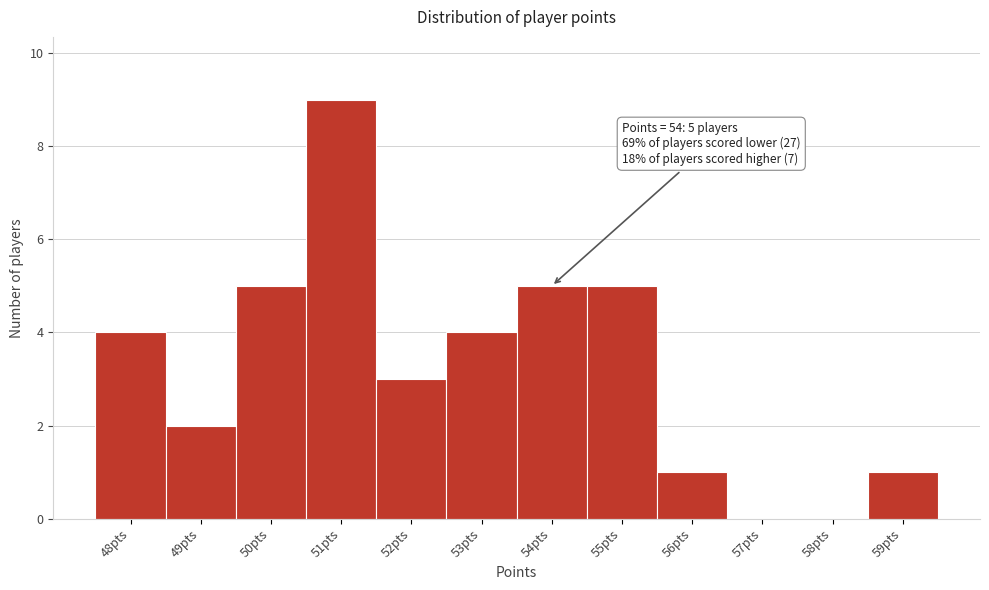

Reading left to right, list all the values displayed in this chart.

48pts=4	49pts=2	50pts=5	51pts=9	52pts=3	53pts=4	54pts=5	55pts=5	56pts=1	57pts=0	58pts=0	59pts=1